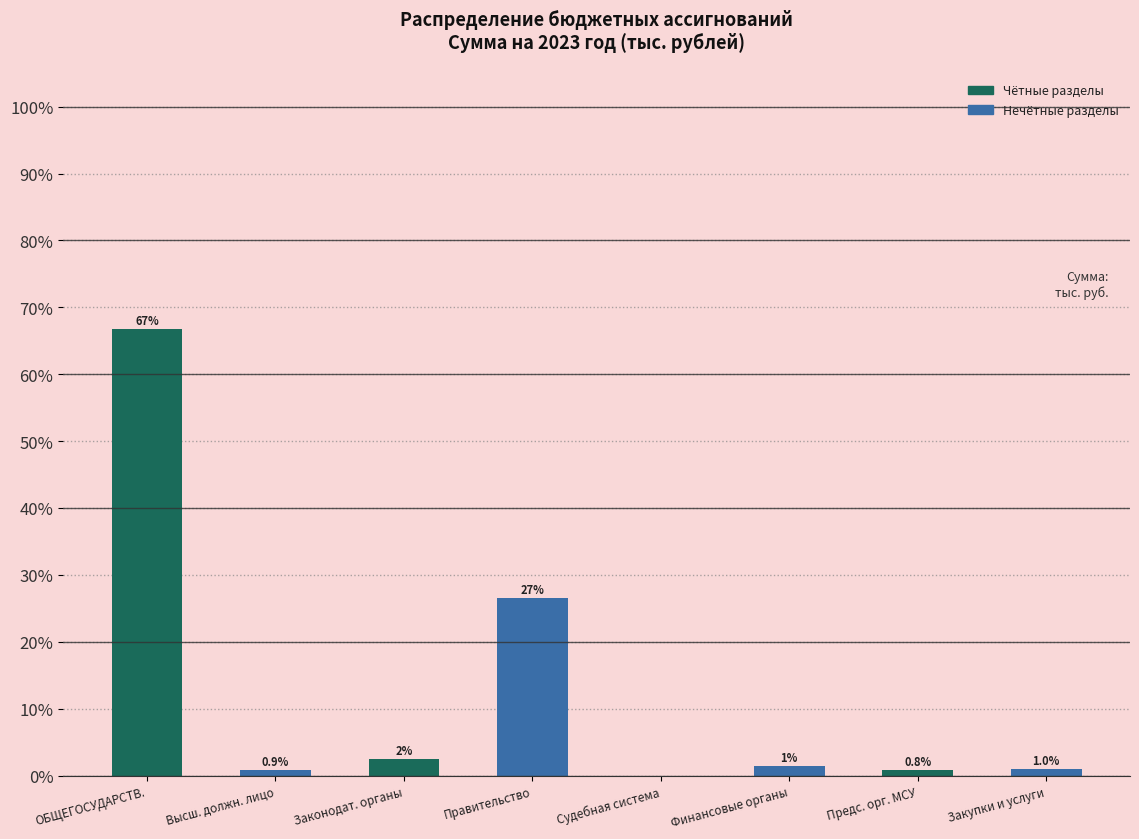

Which label corresponds to the largest value in the chart?

ОБЩЕГОСУДАРСТВ.